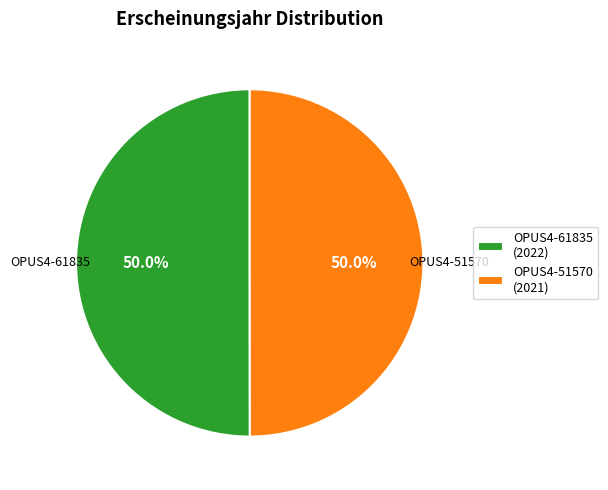

The OPUS4-51570 slice represents 39% of the pie. True or false?

False